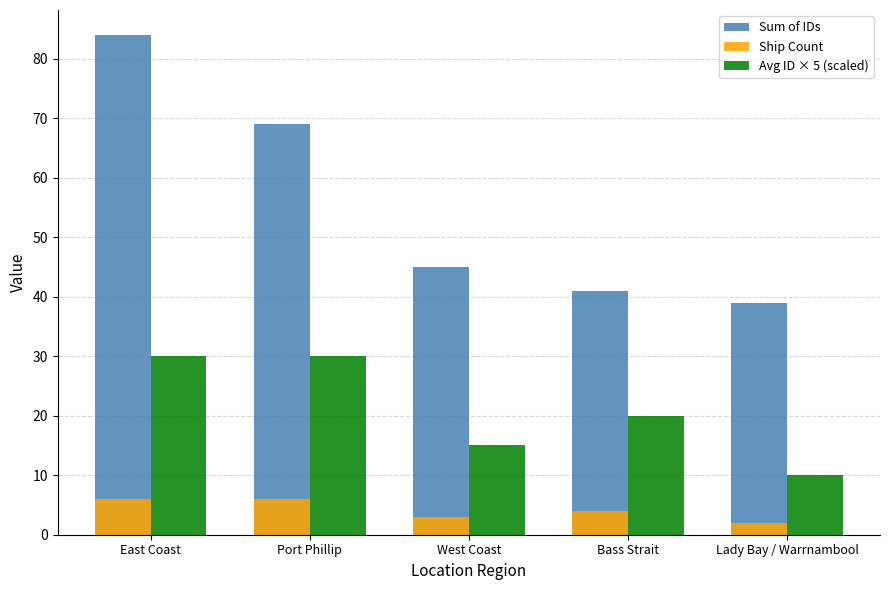

Rank the categories by Sum of IDs value from highest to lowest.

East Coast, Port Phillip, West Coast, Bass Strait, Lady Bay / Warrnambool